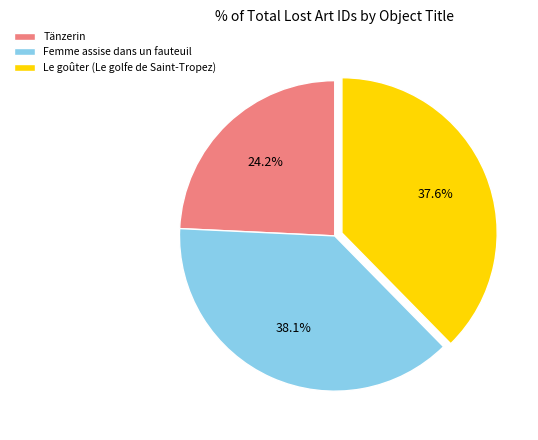

What portion of the pie excludes Tänzerin?

75.8%